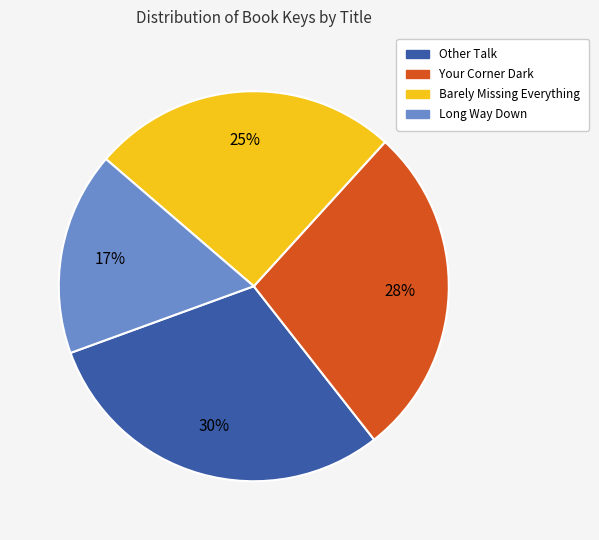

To the nearest percent, what portion does Your Corner Dark represent?

28%